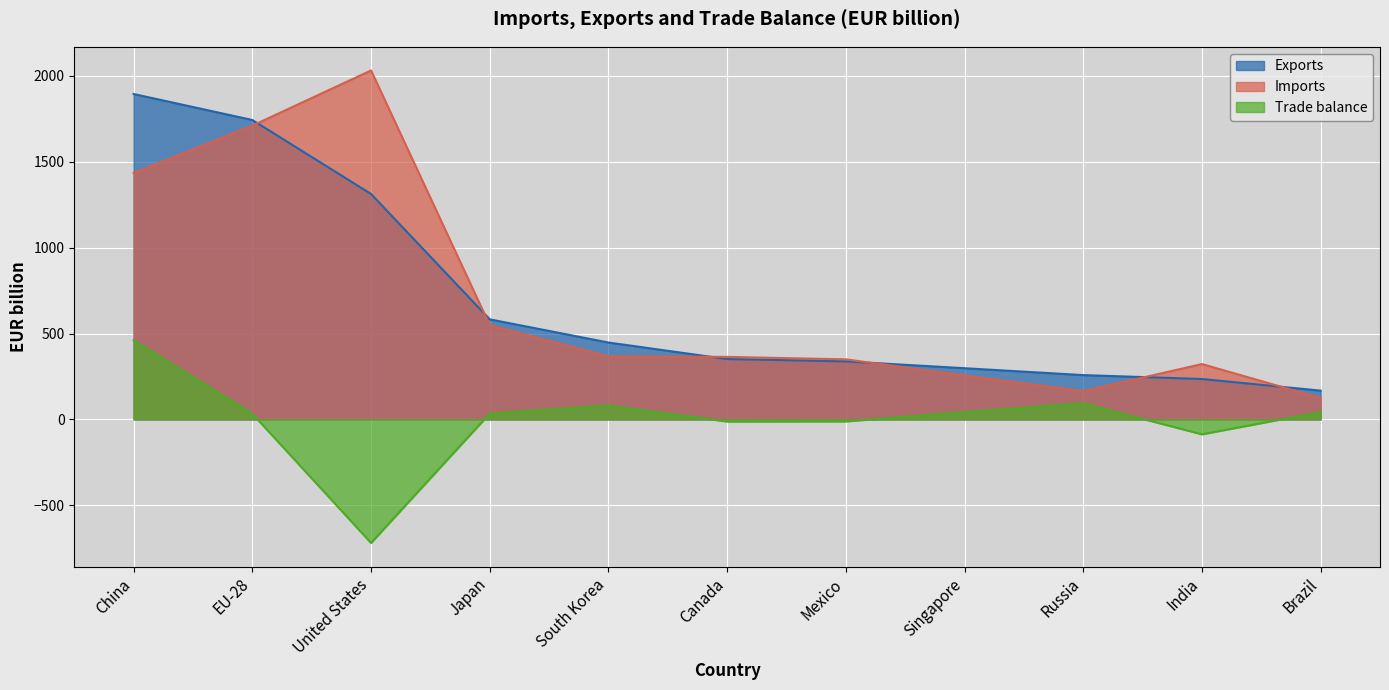

What are all the series names shown in the legend?

Exports, Imports, Trade balance